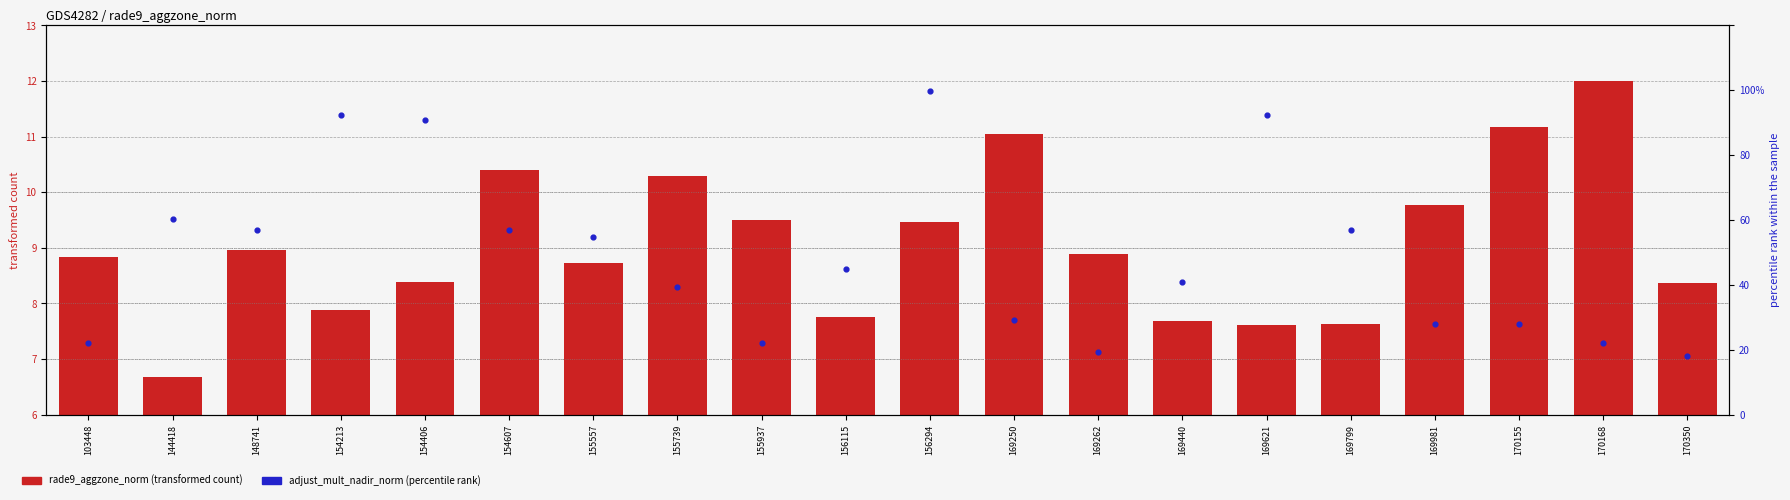

What are all the series names shown in the legend?

rade9_aggzone_norm, adjust_mult_nadir_norm